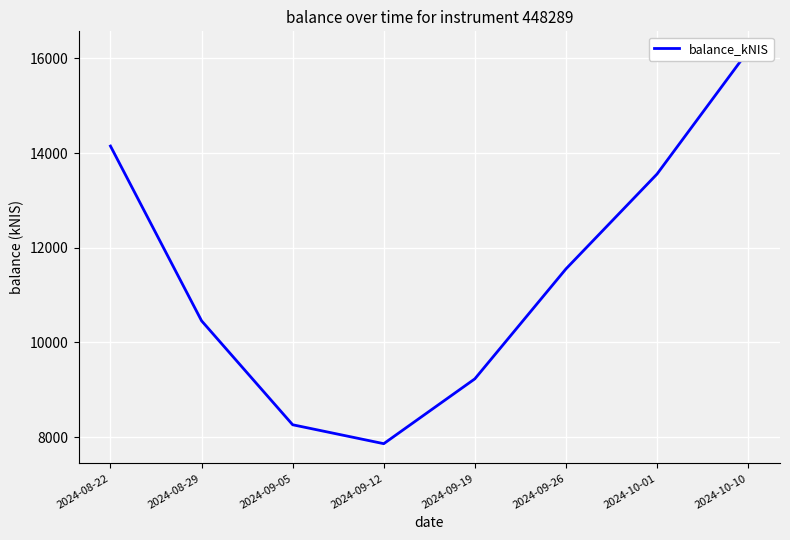

True or false: the data has more than 2 interior local peaks.

False